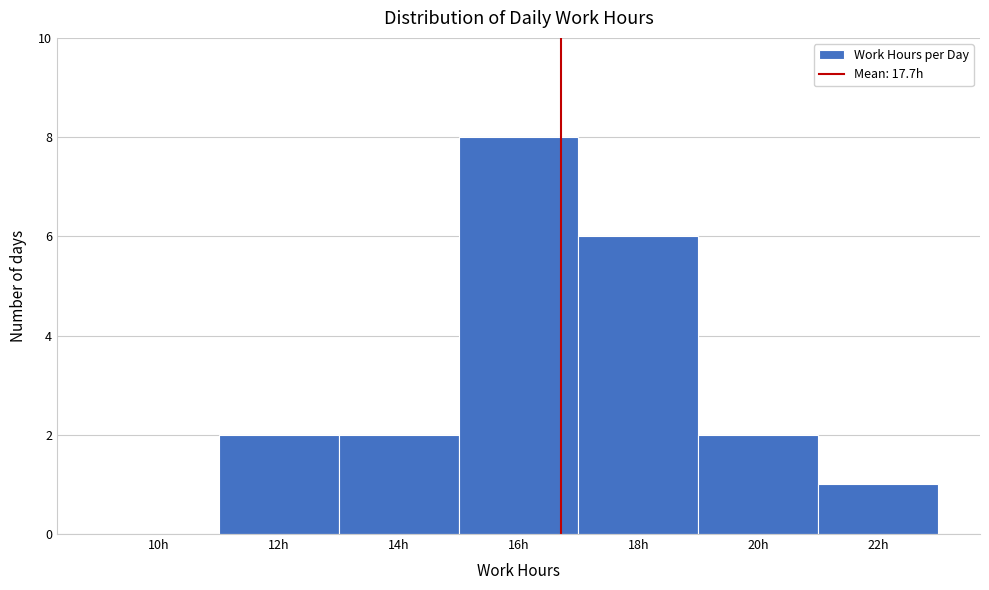

Reading left to right, transcribe all the data shown in this chart.

10h=0	12h=2	14h=2	16h=8	18h=6	20h=2	22h=1